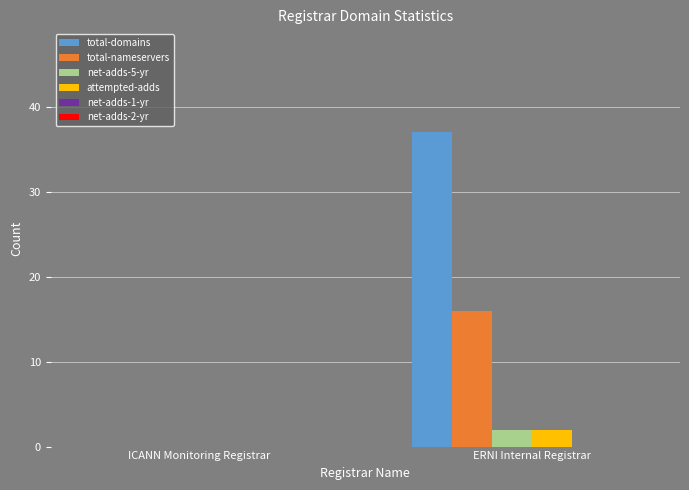

How many positive values does the total-domains series have?

1